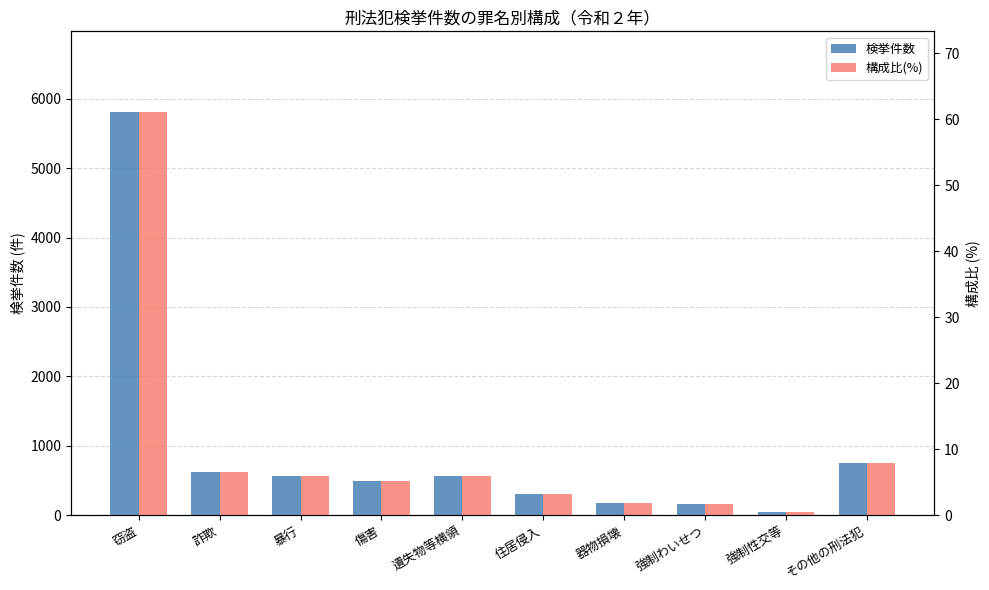

Which has a higher value, 強制性交等 or 遺失物等横領?

遺失物等横領